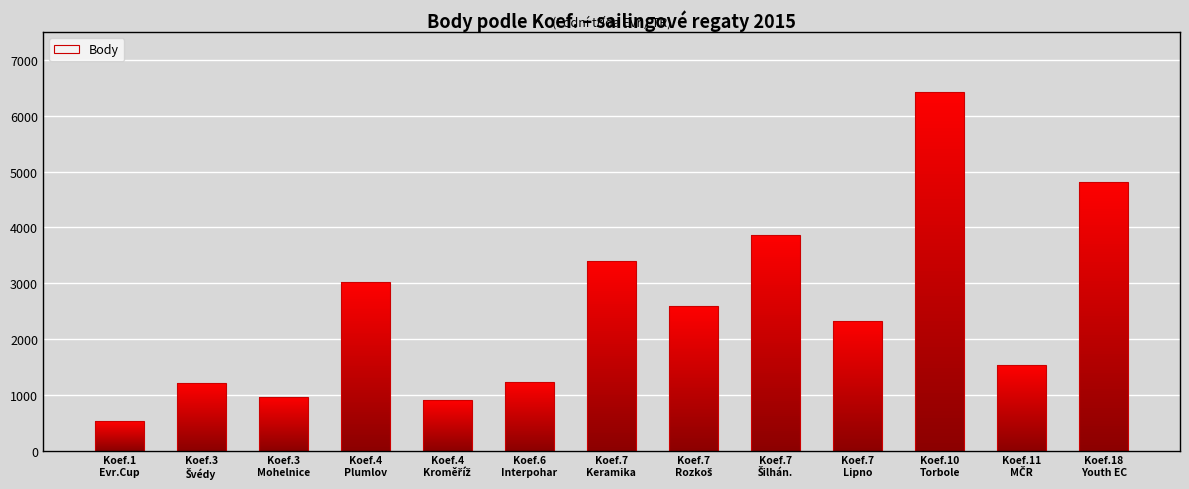

Which label corresponds to the smallest value in the chart?

1